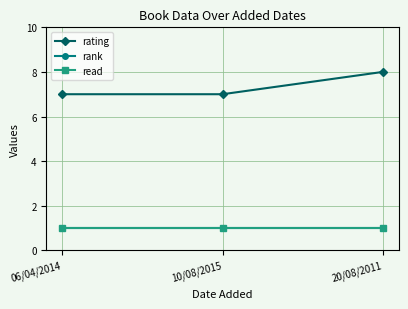

Which series has the largest range (max minus min)?

rating